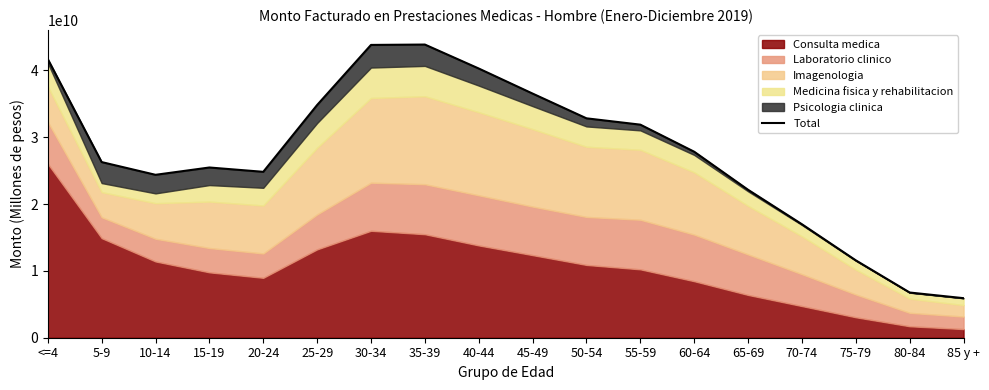

Rank the categories by value from lowest to highest.

85 y +, 80-84, 75-79, 70-74, 65-69, 10-14, 20-24, 15-19, 5-9, 60-64, 55-59, 50-54, 25-29, 45-49, 40-44, <=4, 30-34, 35-39